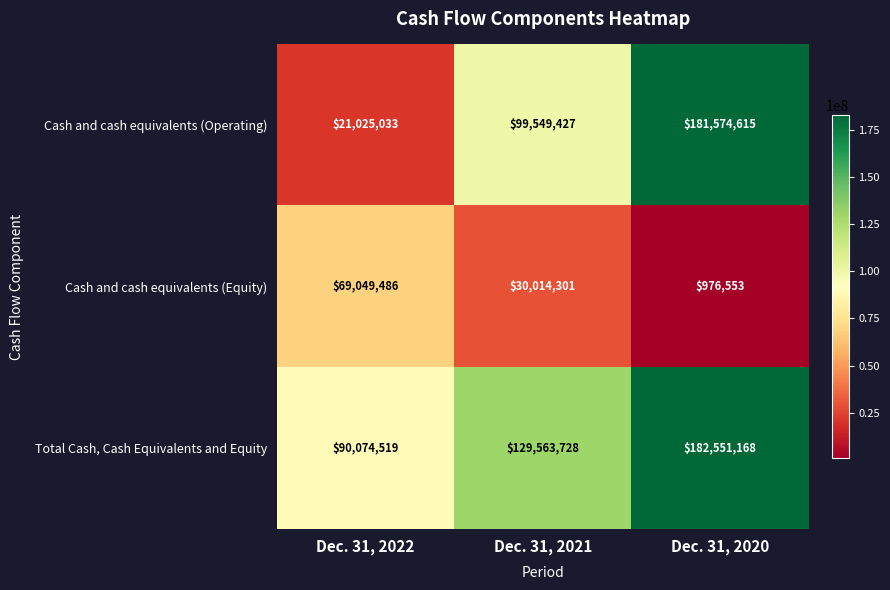

Rank the series by their maximum value, from highest to lowest.

Total Cash, Cash Equivalents and Equity, Cash and cash equivalents (Operating), Cash and cash equivalents (Equity)